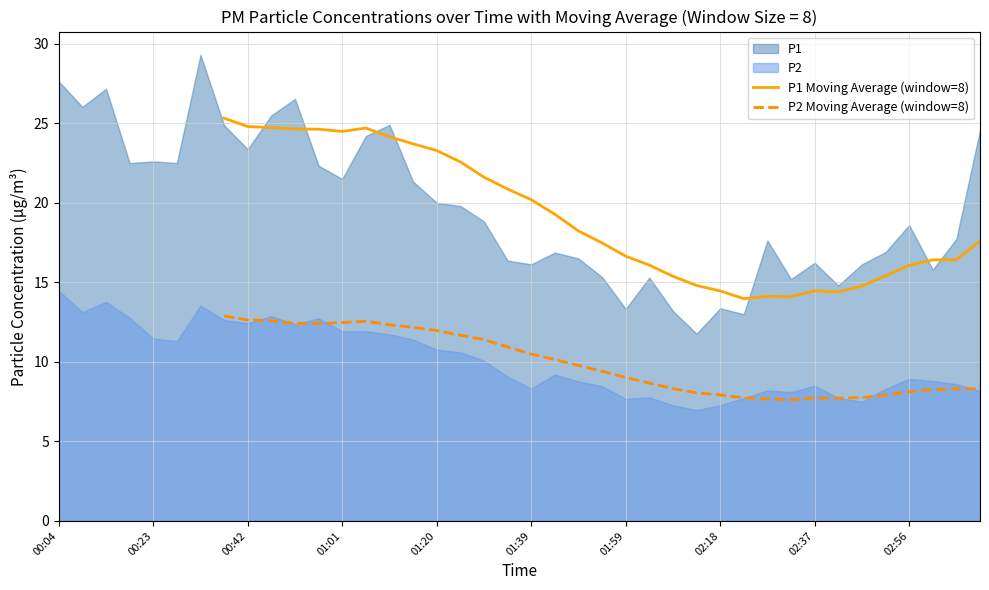

True or false: P1 Moving Average (window=8) and P2 Moving Average (window=8) cross at least once.

False